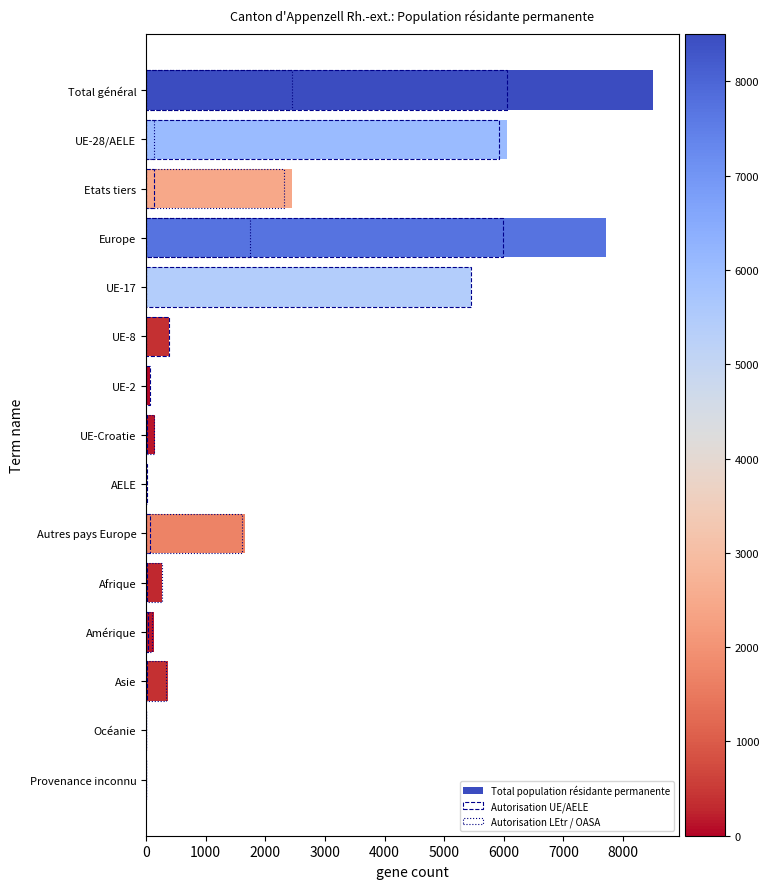

What are all the series names shown in the legend?

Total population résidante permanente, Autorisation UE/AELE, Autorisation LEtr / OASA